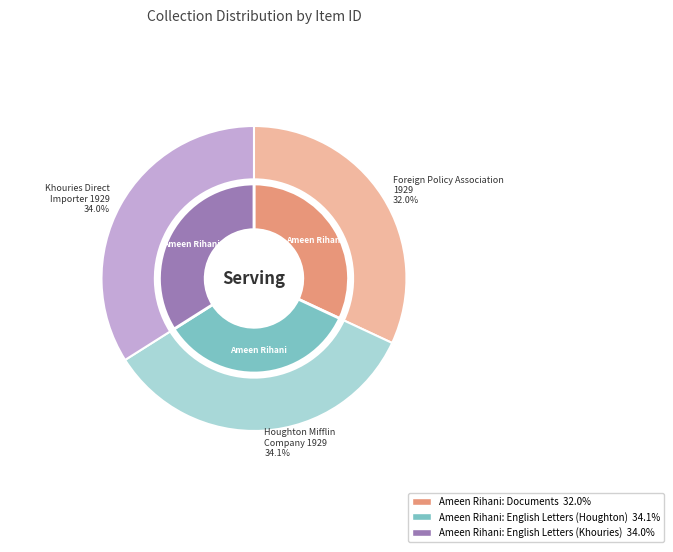

The Ameen Rihani: English Letters (Houghton) slice represents 34% of the pie. True or false?

True